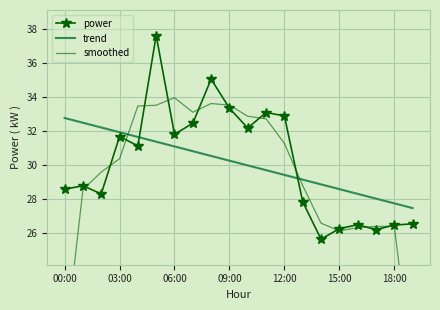

What is the difference between the second highest and minimum values in the trend series?

5.0